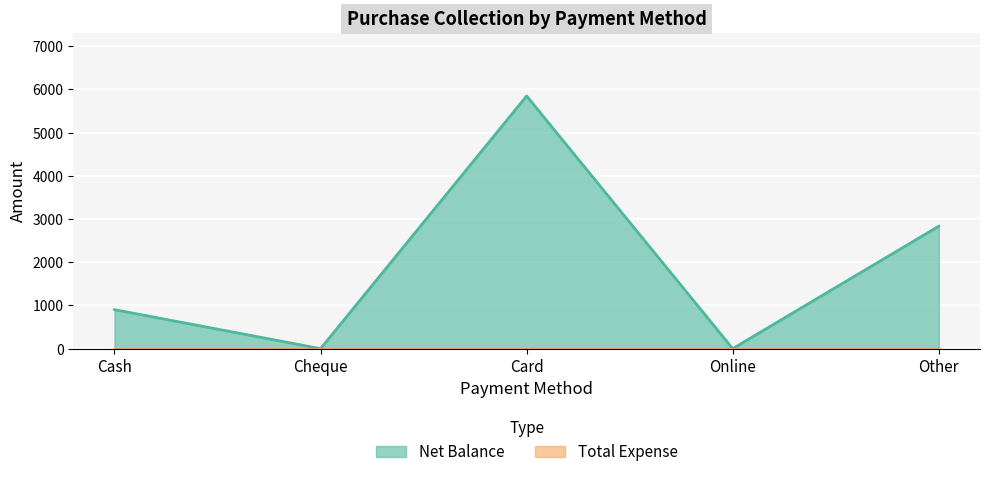

True or false: there are more than 1 points higher than both neighbors.

False